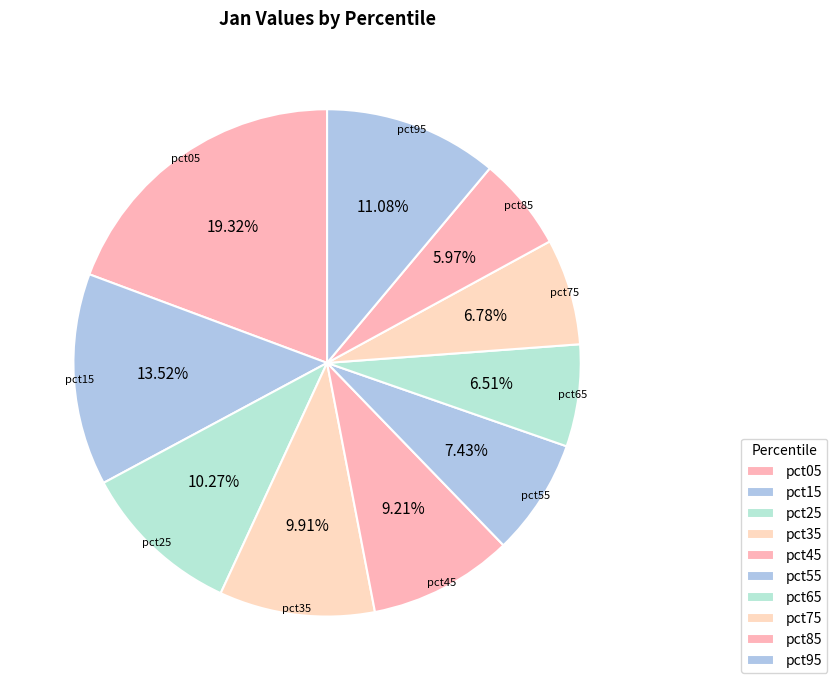

To the nearest percent, what is the difference between the largest and smallest slice percentages?

13%